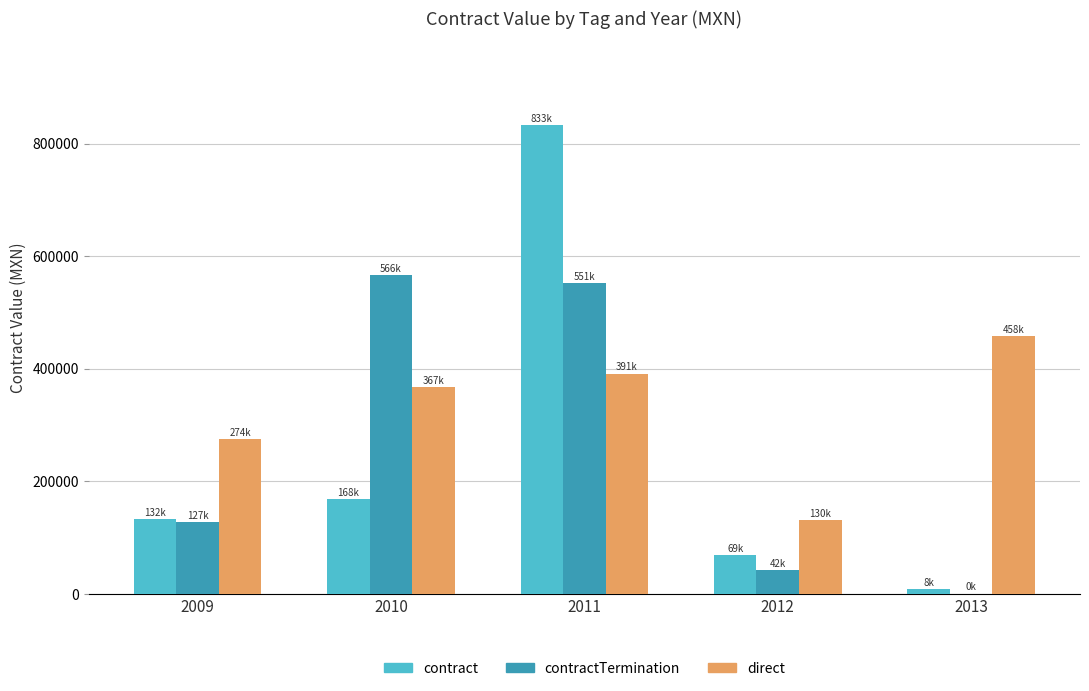

What is the total value across all series at 2013?

466049.2